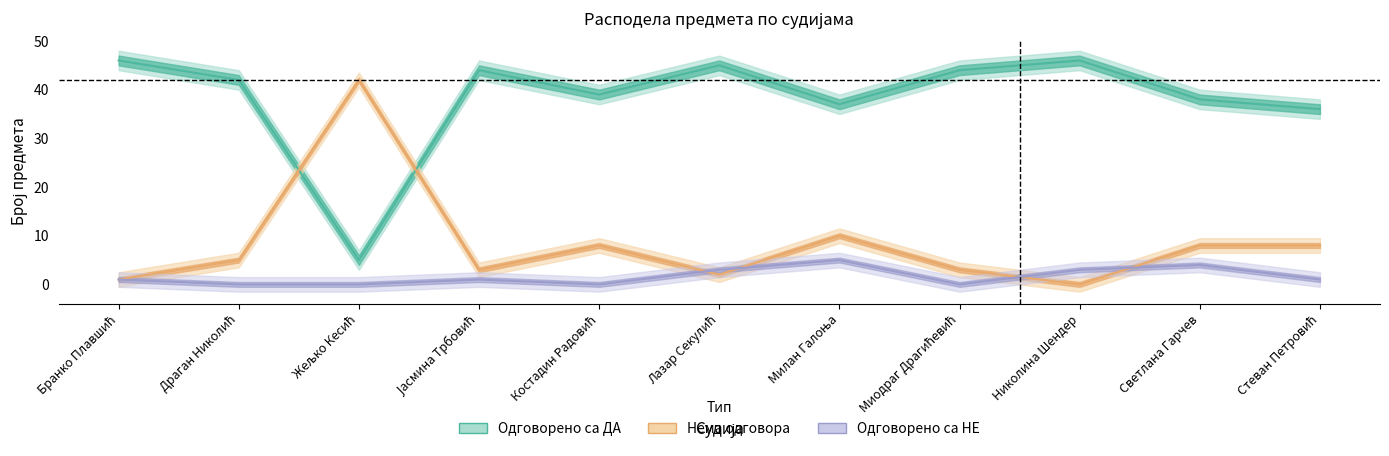

Count the Одговорено са НЕ values in the range 0 to 3.

9